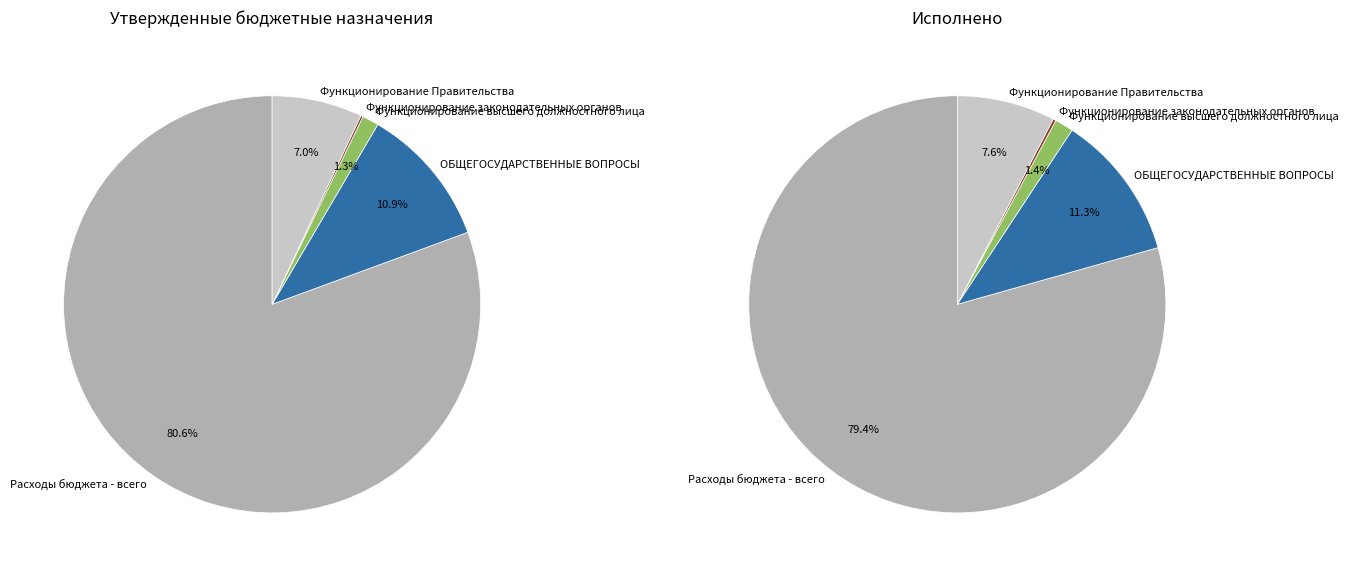

True or false: Функционирование высшего должностного лица accounts for 13% of the total.

False